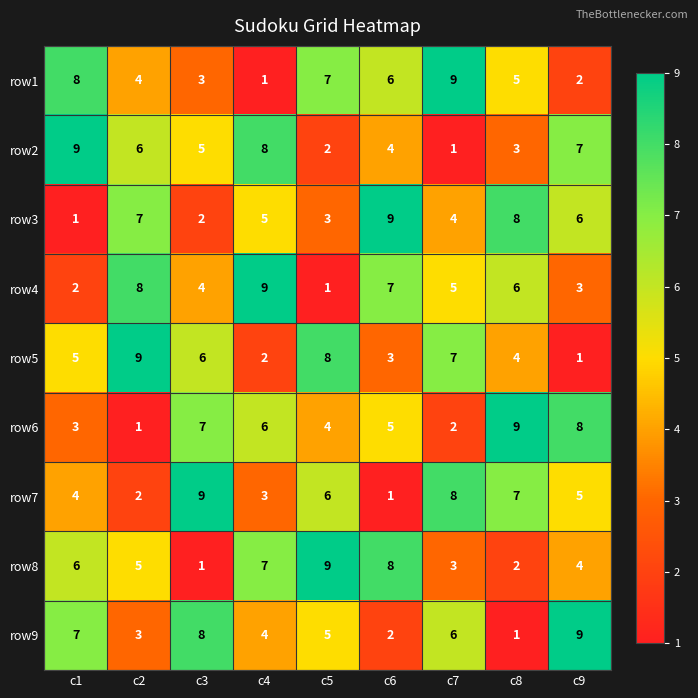

At which label is row7 closest to 5?

c9